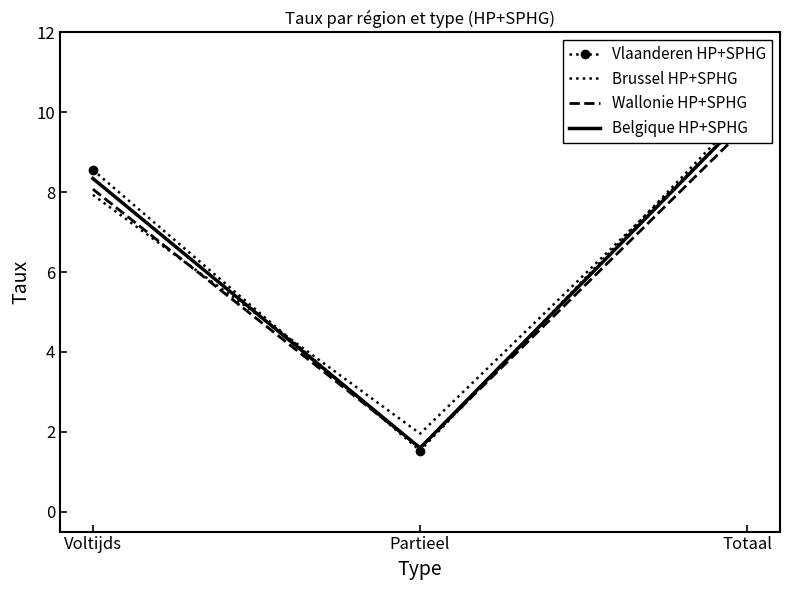

Rank the series at Partieel from lowest to highest value.

Vlaanderen HP+SPHG, Belgique HP+SPHG, Wallonie HP+SPHG, Brussel HP+SPHG